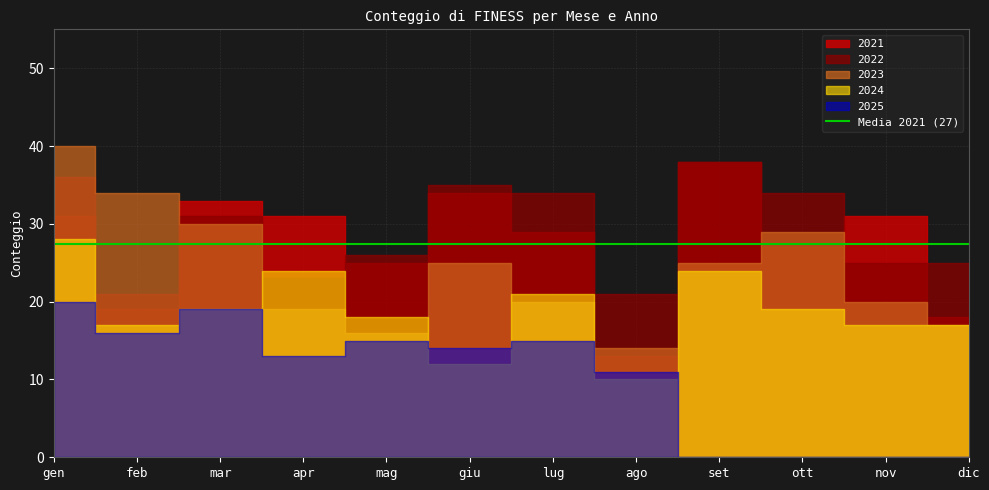

At which label is 2025 closest to 10?

ago